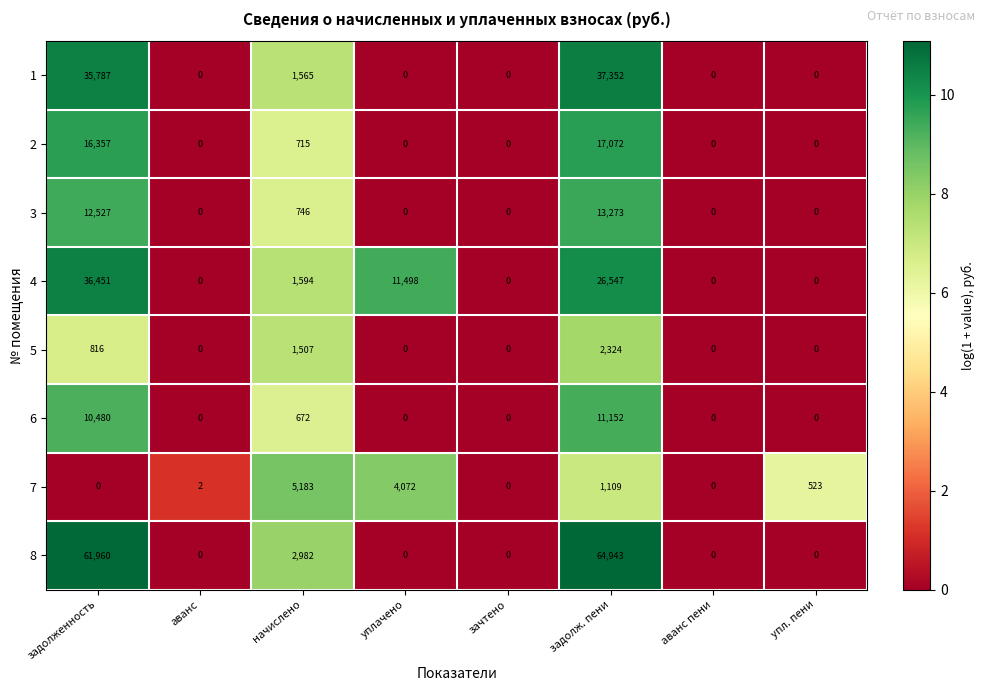

Count the number of categories in the chart.

8